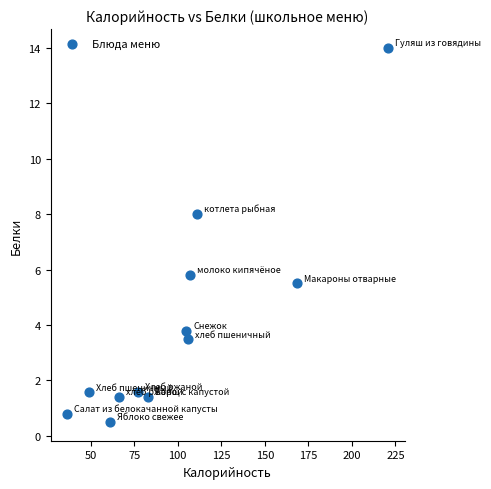

What Y value in the scatter plot is closest to 7?

8.0